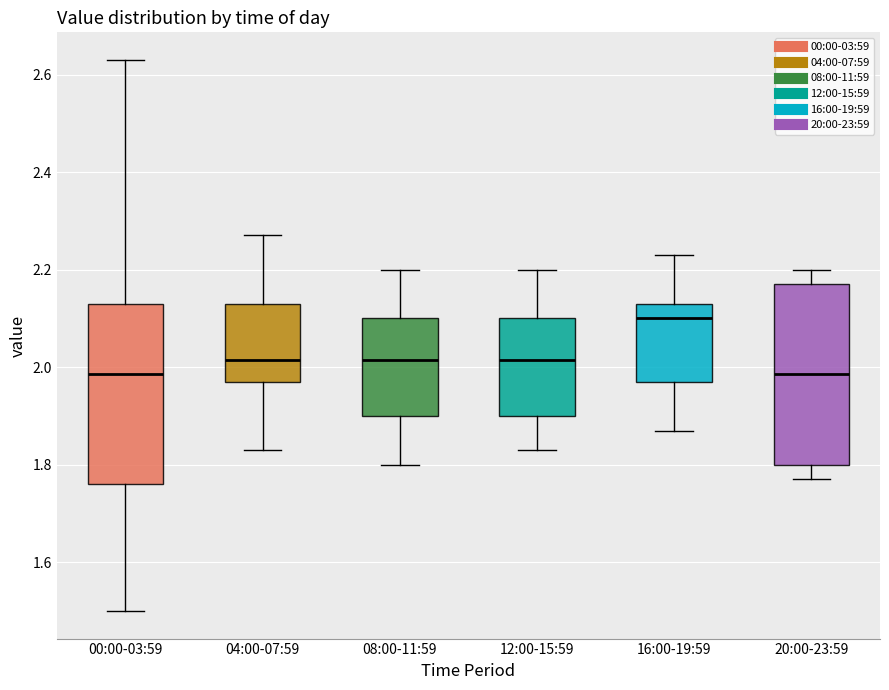

Which box's median line is the highest?

16:00-19:59